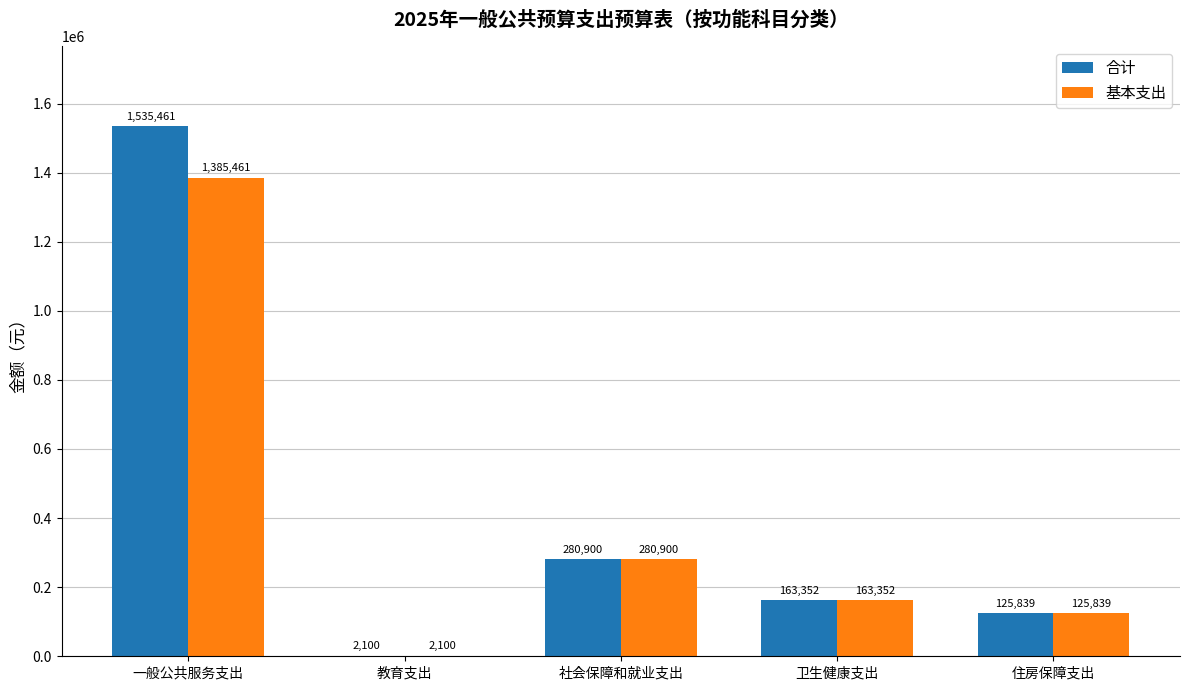

At which category is the sum across all series the highest?

一般公共服务支出